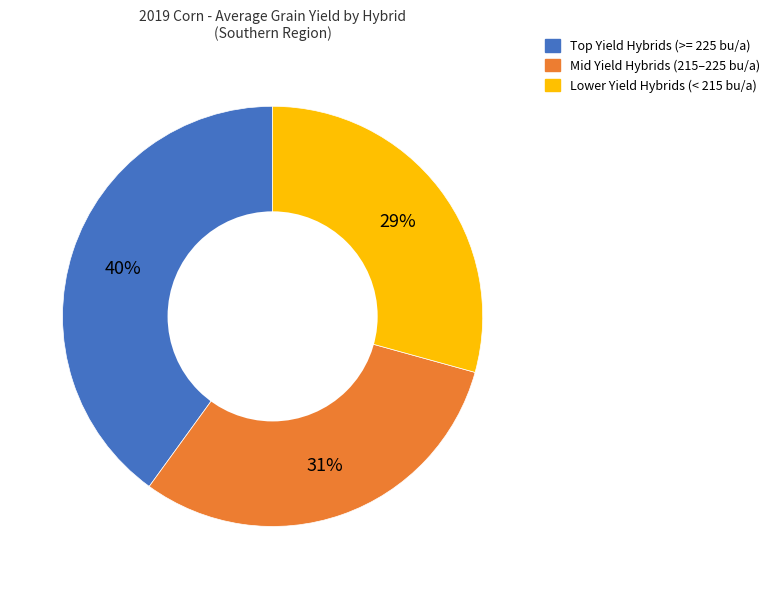

Is there any slice that represents more than half of the pie?

No